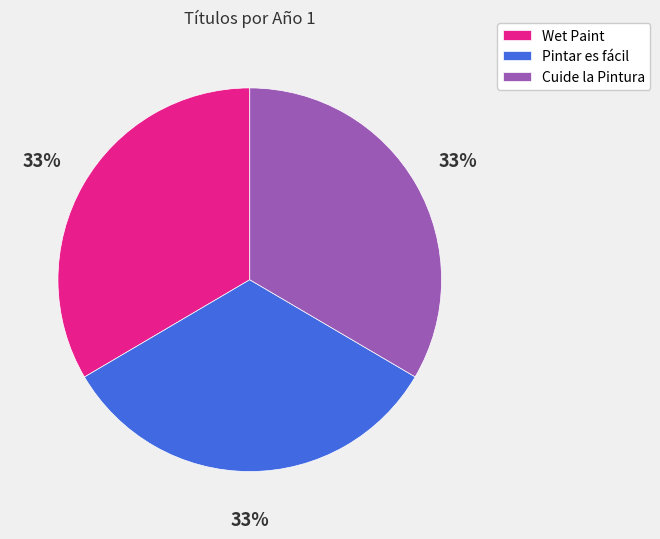

Approximately how many times larger is the value at Wet Paint compared to Pintar es fácil?

1.0